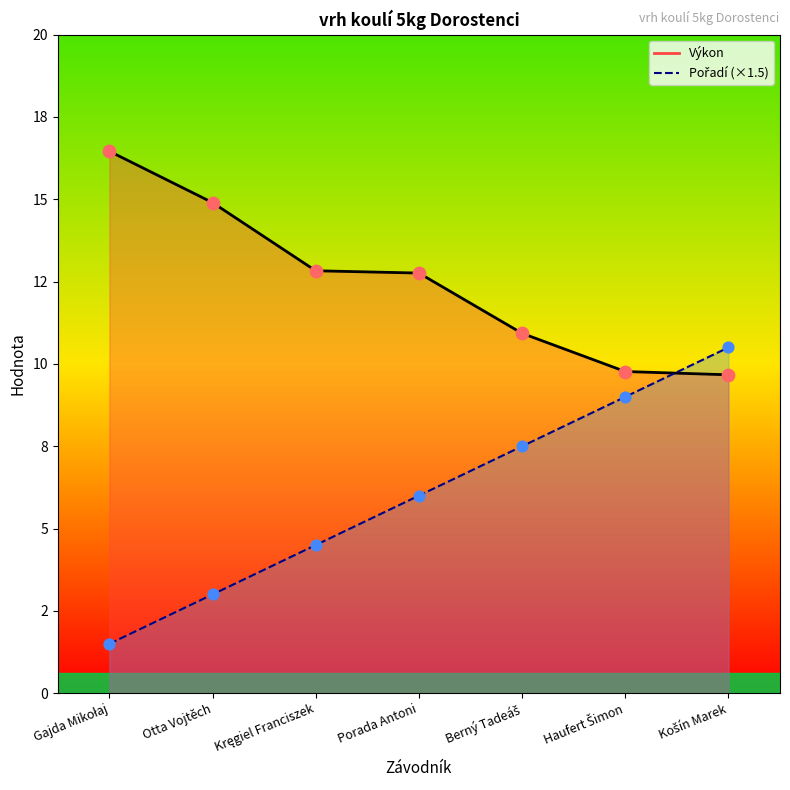

What is the total value across all series at Gajda Mikołaj?

18.0